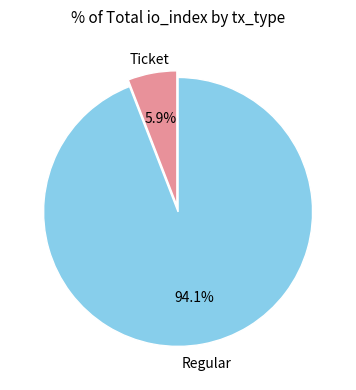

Is there a majority slice in this chart?

Yes